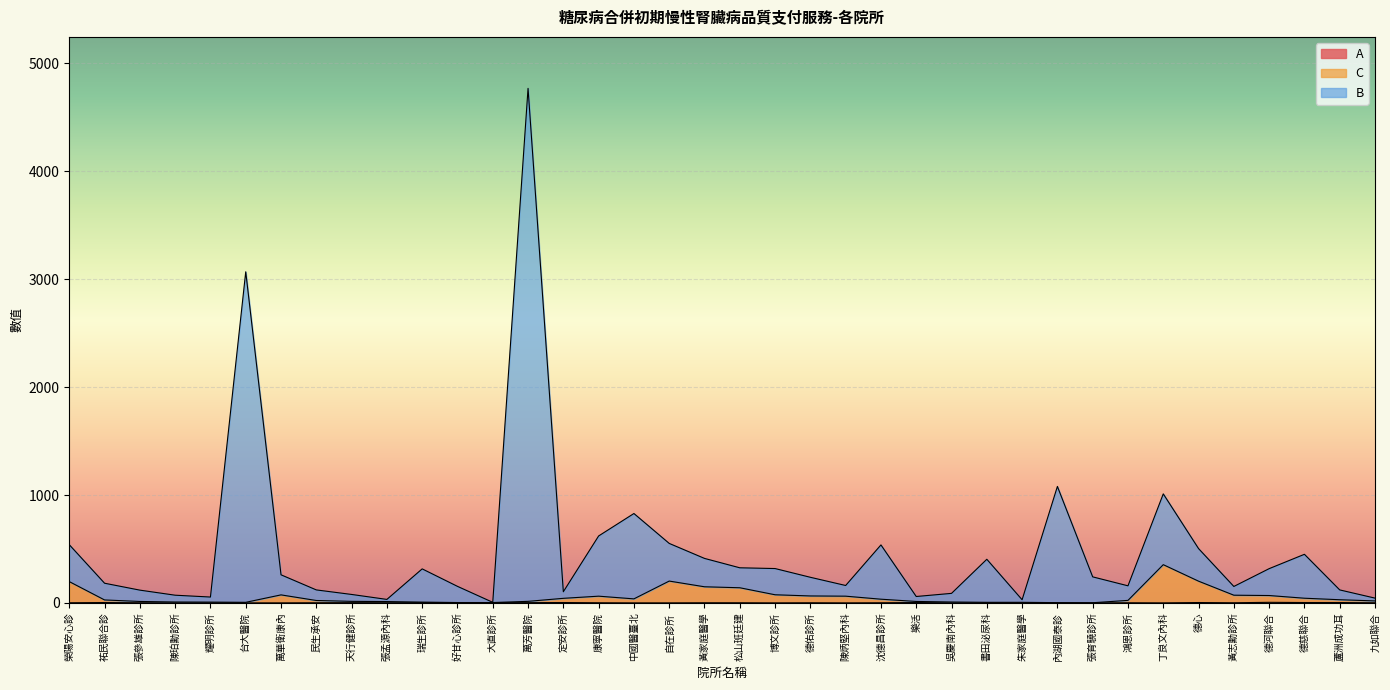

Rank the series by their maximum value, from lowest to highest.

A, C, B